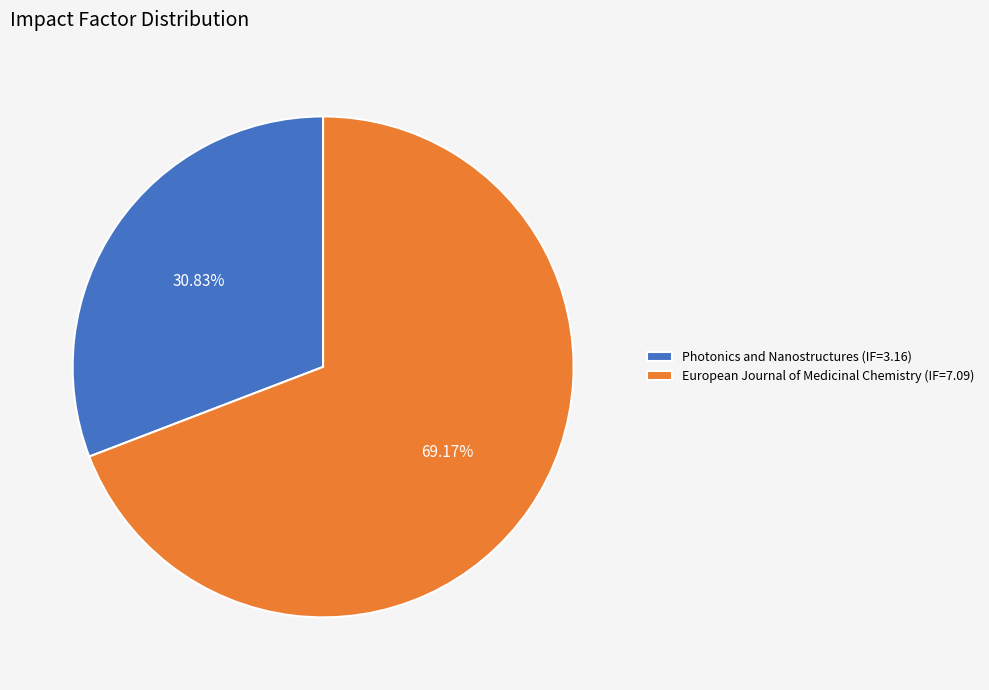

How many segments does this pie chart have?

2